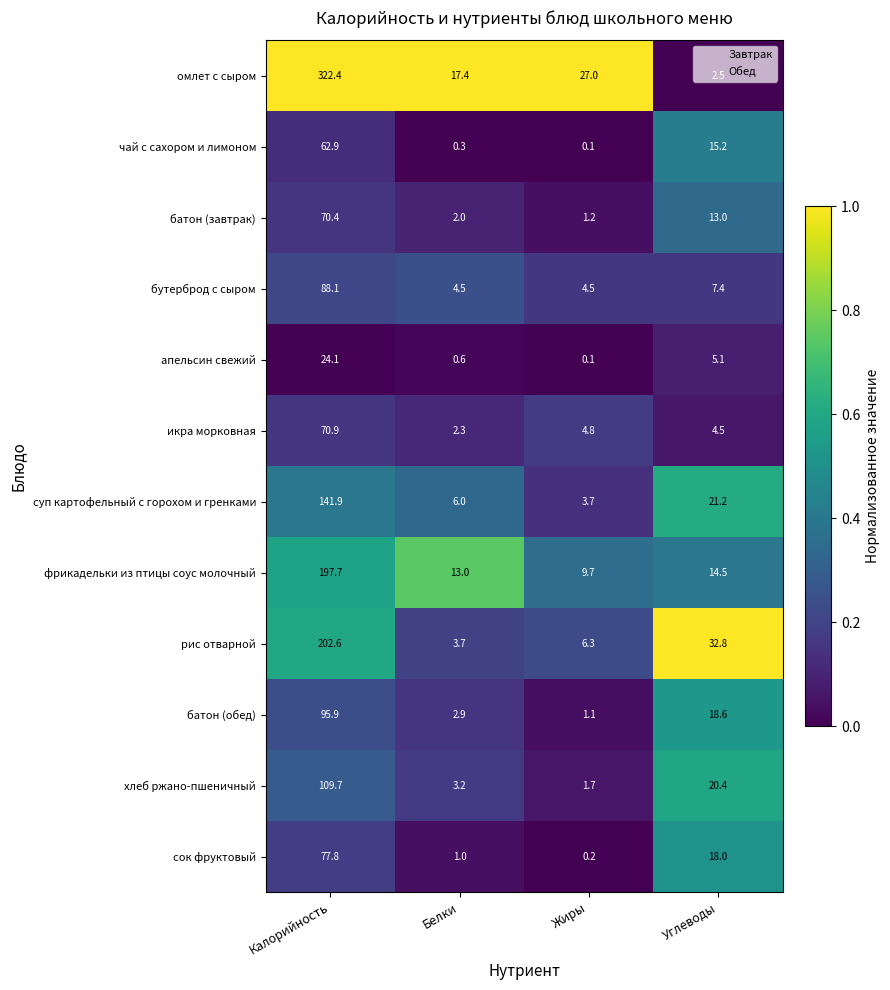

The value of батон (завтрак) at Жиры is 1.2. True or false?

True